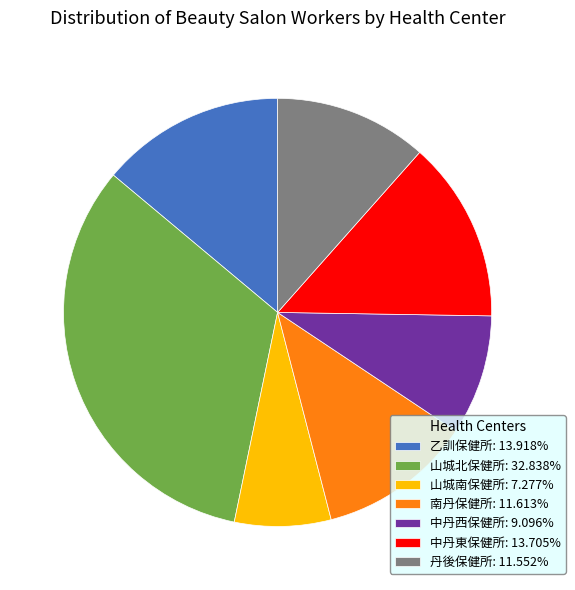

Which category has the biggest portion of the pie?

山城北保健所